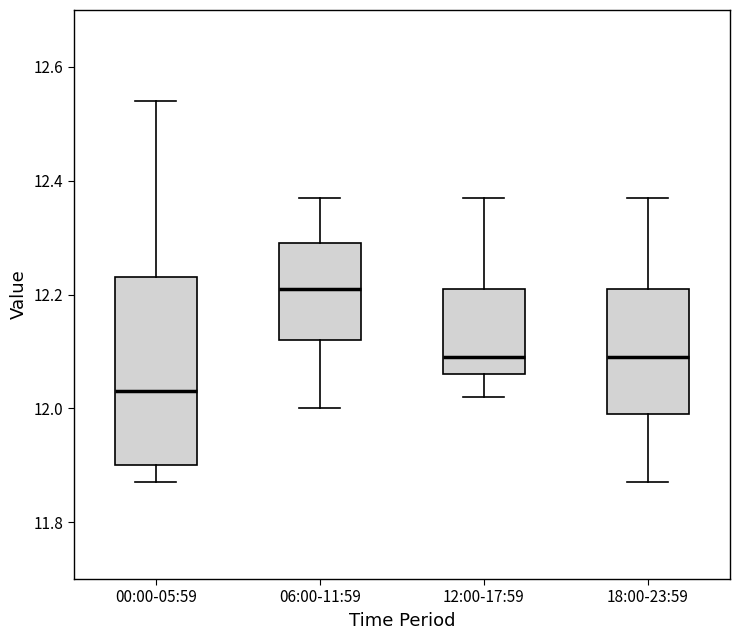

Reading left to right, read every box against the y-axis: the position of its median line, the range the box covers, and the ends of its whiskers. The values are not printed on the chart, so give them approximately, as read against the axis.

00:00-05:59: median 12.04, box 11.90 to 12.24, whiskers 11.88 to 12.54
06:00-11:59: median 12.22, box 12.12 to 12.30, whiskers 12.00 to 12.38
12:00-17:59: median 12.10, box 12.06 to 12.22, whiskers 12.02 to 12.38
18:00-23:59: median 12.10, box 12.00 to 12.22, whiskers 11.88 to 12.38